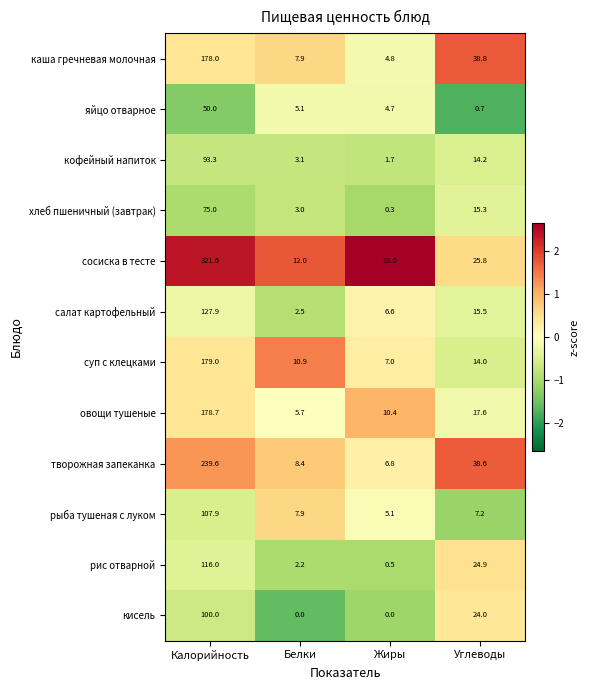

Which series changed the most between Белки and Жиры?

сосиска в тесте